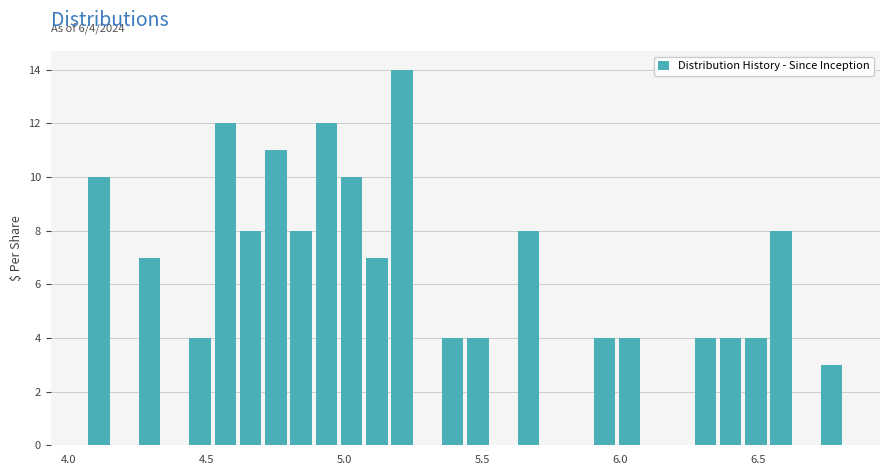

Read against the x-axis, roughly where is the centre of the tallest bar?

5.20